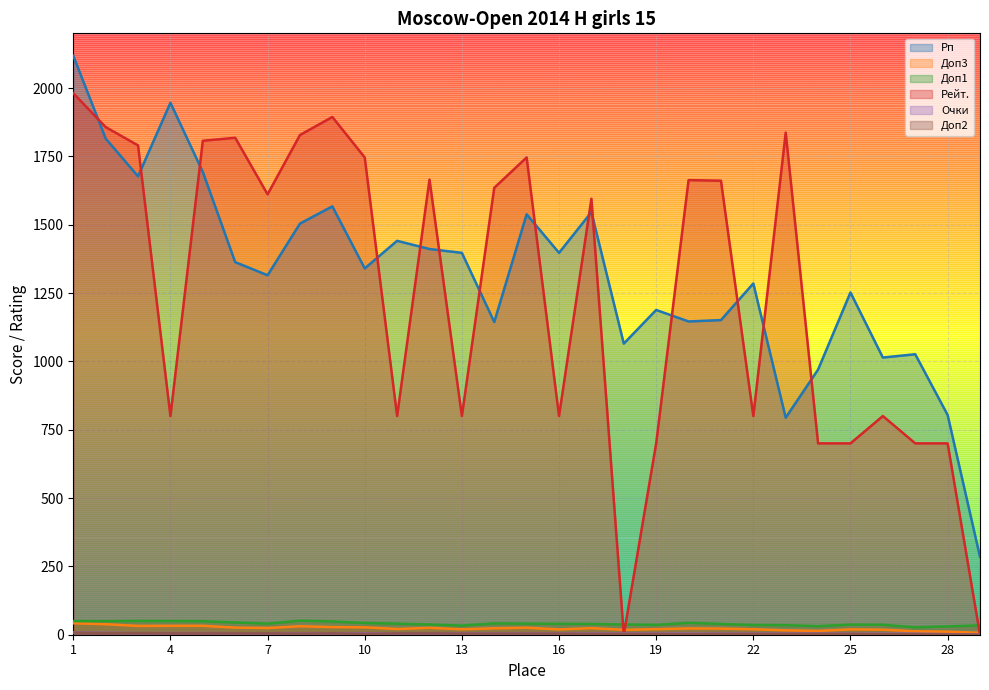

Rank the series at 1 from highest to lowest value.

Рп, Рейт., Доп1, Доп3, Очки, Доп2